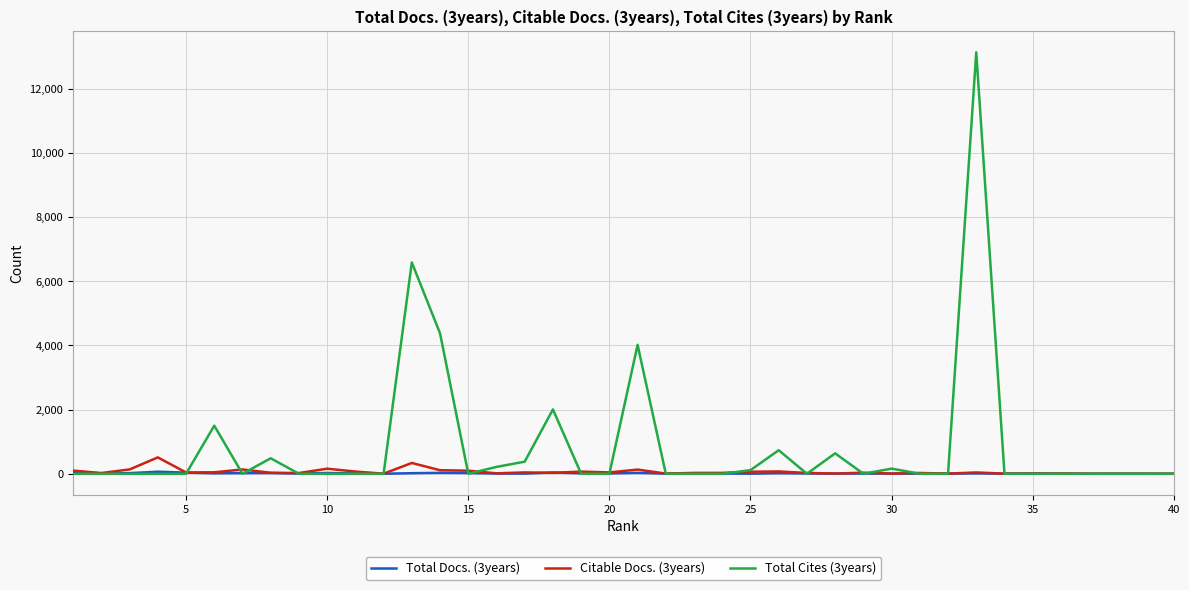

Which series has the largest range (max minus min)?

Total Cites (3years)